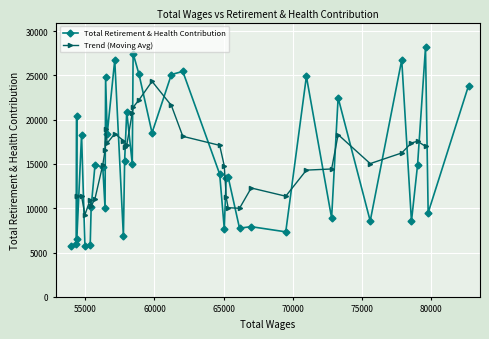

What is the value of the 32nd point from the left?

14921